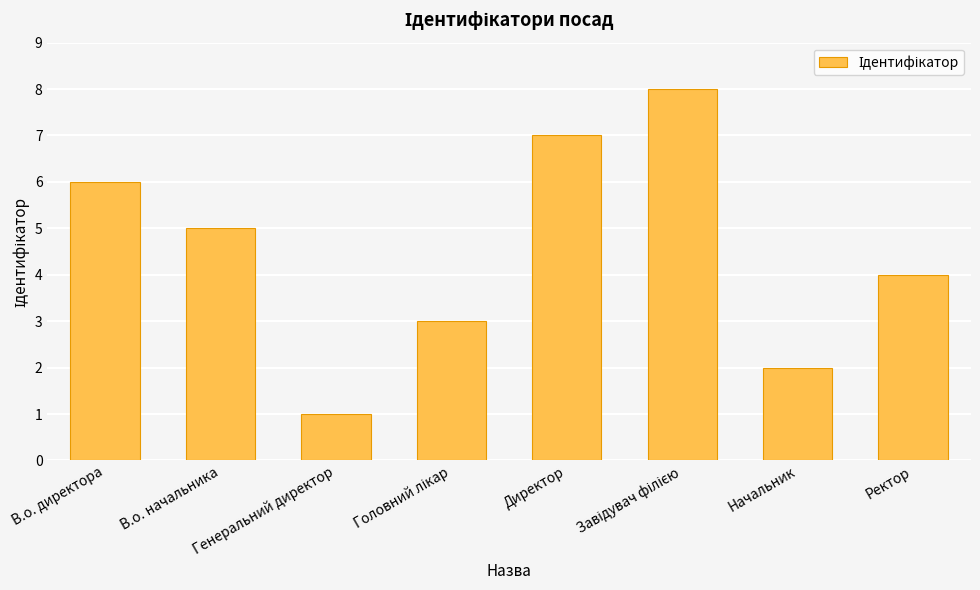

What is the change in value from В.о. начальника to Директор?

+2